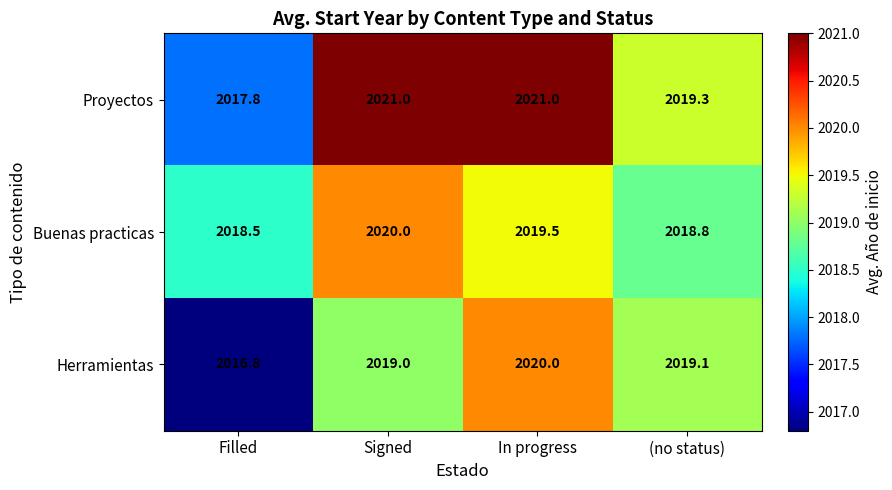

Reading right to left, transcribe all the data shown in this chart.

Proyectos: 2019.3	2021.0	2021.0	2017.8
Buenas practicas: 2018.8	2019.5	2020.0	2018.5
Herramientas: 2019.1	2020.0	2019.0	2016.8